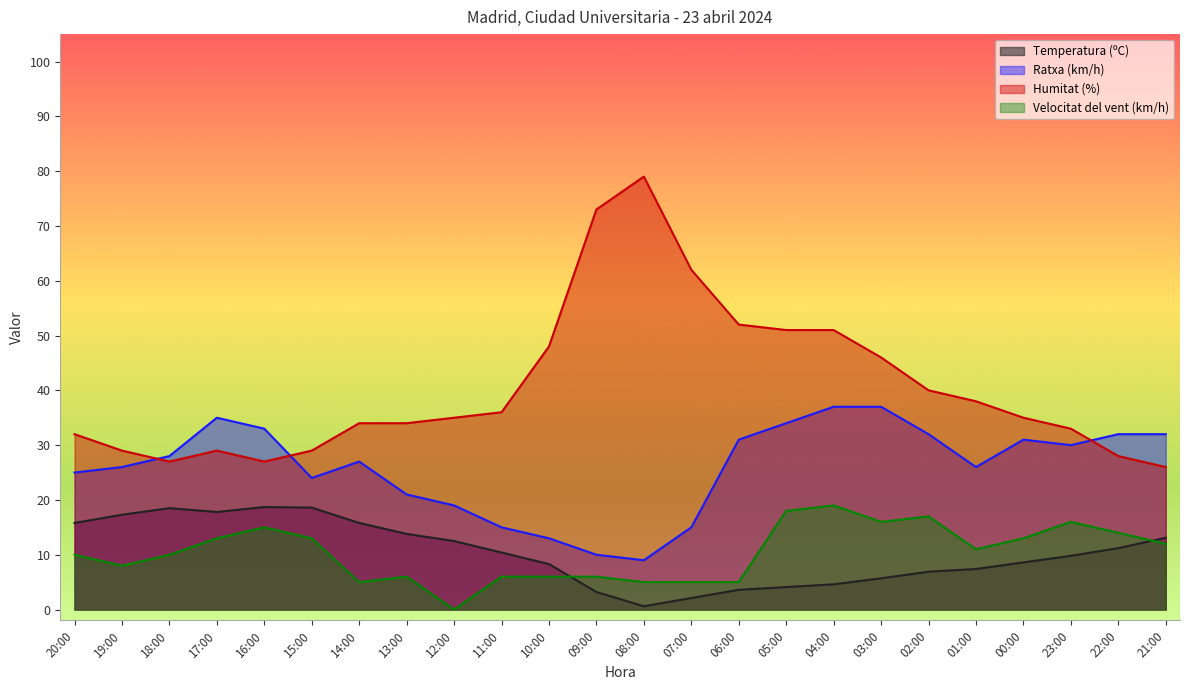

At which category is the sum across all series the highest?

04:00